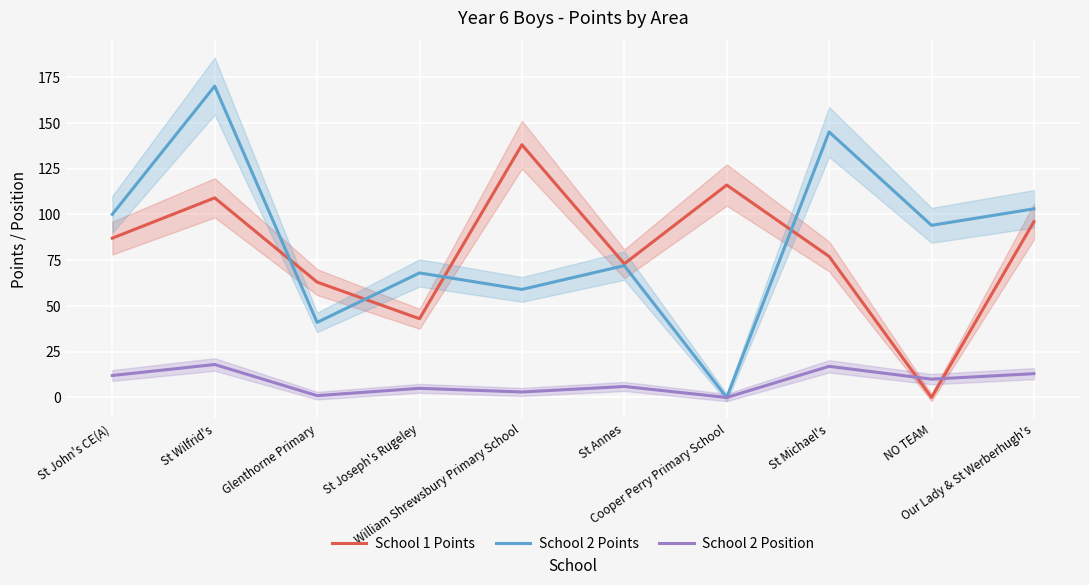

The value of School 2 Points at St Michael's is 38. True or false?

False